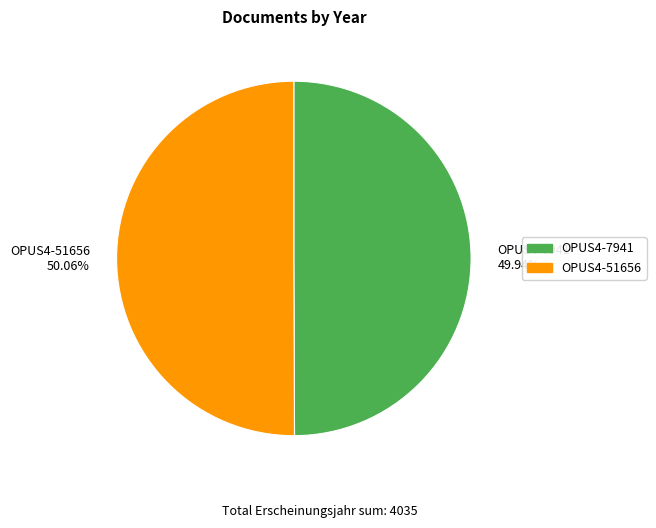

Approximately how many times larger is the value at OPUS4-7941 49.94% compared to OPUS4-51656 50.06%?

1.0